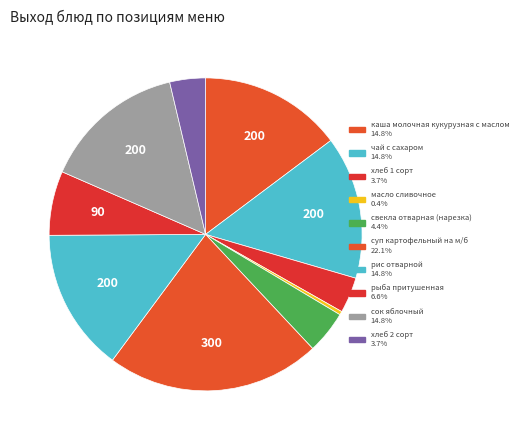

Is it true that сок яблочный is 15% of the pie?

True